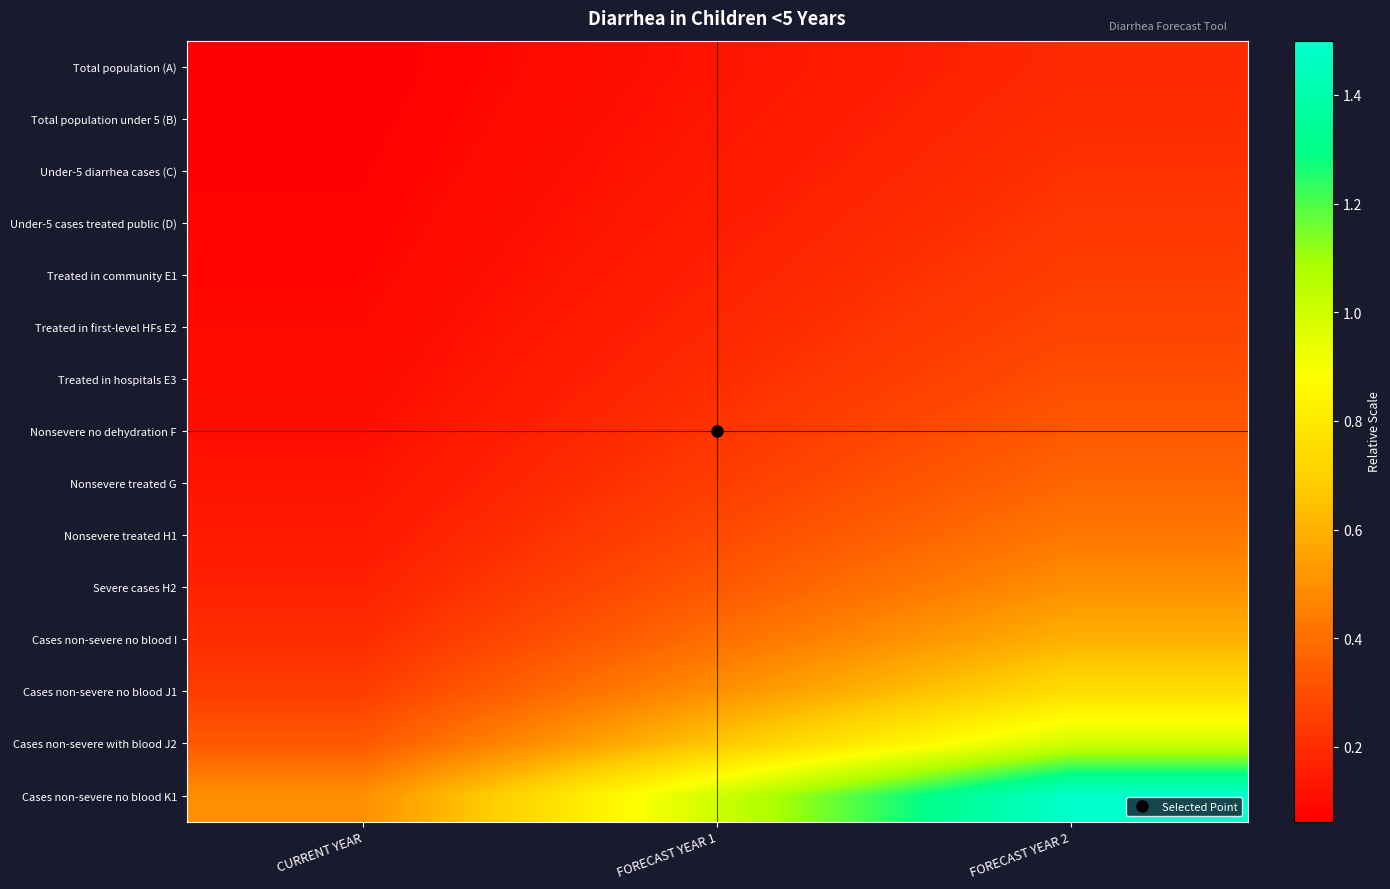

Reading right to left, list all the values displayed in this chart.

Total population (A): FORECAST YEAR 2=0.2	FORECAST YEAR 1=0.1	CURRENT YEAR=0.1
Total population under 5 (B): FORECAST YEAR 2=0.2	FORECAST YEAR 1=0.1	CURRENT YEAR=0.1
Under-5 diarrhea cases (C): FORECAST YEAR 2=0.2	FORECAST YEAR 1=0.1	CURRENT YEAR=0.1
Under-5 cases treated public (D): FORECAST YEAR 2=0.2	FORECAST YEAR 1=0.2	CURRENT YEAR=0.1
Treated in community E1: FORECAST YEAR 2=0.2	FORECAST YEAR 1=0.2	CURRENT YEAR=0.1
Treated in first-level HFs E2: FORECAST YEAR 2=0.3	FORECAST YEAR 1=0.2	CURRENT YEAR=0.1
Treated in hospitals E3: FORECAST YEAR 2=0.3	FORECAST YEAR 1=0.2	CURRENT YEAR=0.1
Nonsevere no dehydration F: FORECAST YEAR 2=0.3	FORECAST YEAR 1=0.2	CURRENT YEAR=0.1
Nonsevere treated G: FORECAST YEAR 2=0.4	FORECAST YEAR 1=0.2	CURRENT YEAR=0.1
Nonsevere treated H1: FORECAST YEAR 2=0.4	FORECAST YEAR 1=0.3	CURRENT YEAR=0.1
Severe cases H2: FORECAST YEAR 2=0.5	FORECAST YEAR 1=0.3	CURRENT YEAR=0.2
Cases non-severe no blood I: FORECAST YEAR 2=0.6	FORECAST YEAR 1=0.4	CURRENT YEAR=0.2
Cases non-severe no blood J1: FORECAST YEAR 2=0.8	FORECAST YEAR 1=0.5	CURRENT YEAR=0.2
Cases non-severe with blood J2: FORECAST YEAR 2=1.0	FORECAST YEAR 1=0.7	CURRENT YEAR=0.3
Cases non-severe no blood K1: FORECAST YEAR 2=1.5	FORECAST YEAR 1=1.0	CURRENT YEAR=0.5